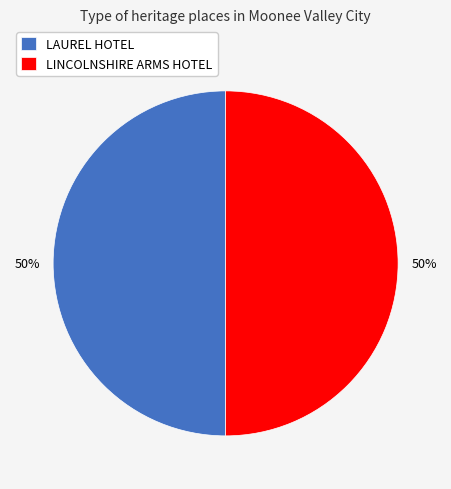

What is the ratio of the value at LAUREL HOTEL to the value at LINCOLNSHIRE ARMS HOTEL?

1.0